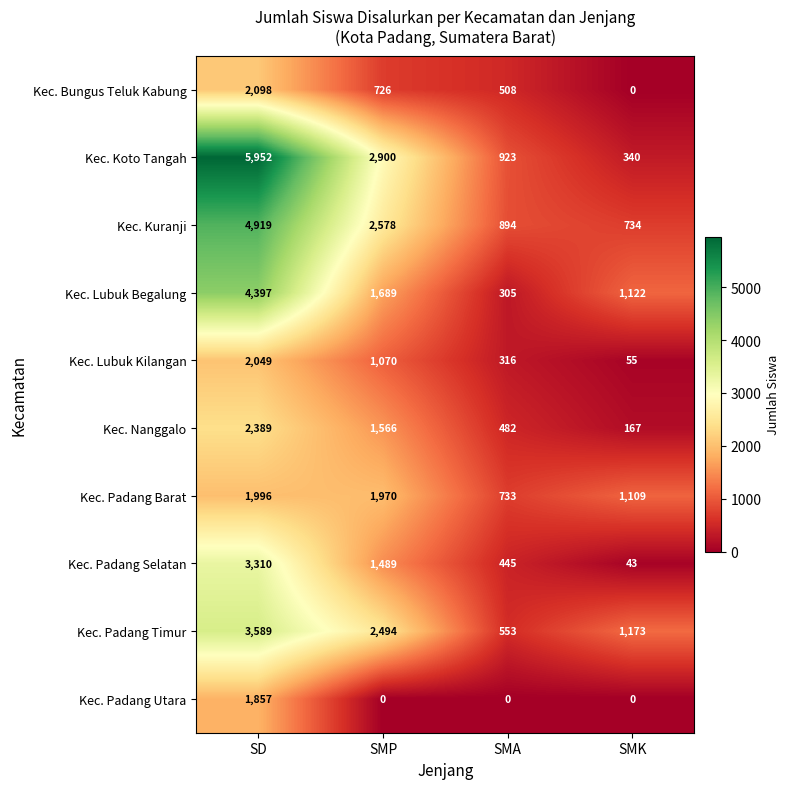

What is the sum of all Kec. Padang Timur values?

7809